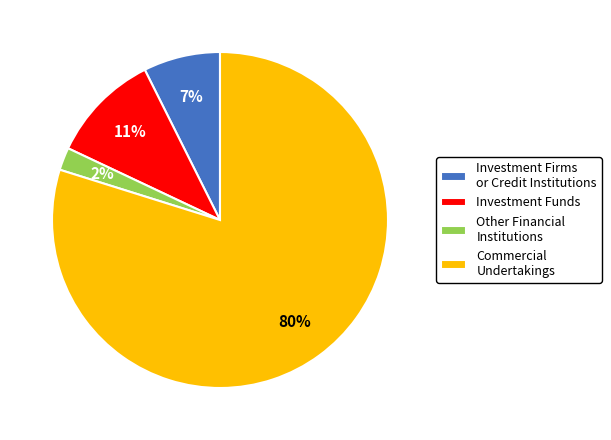

To the nearest percent, what is the difference between the Other Financial Institutions and Investment Firms or Credit Institutions slice percentages?

5%